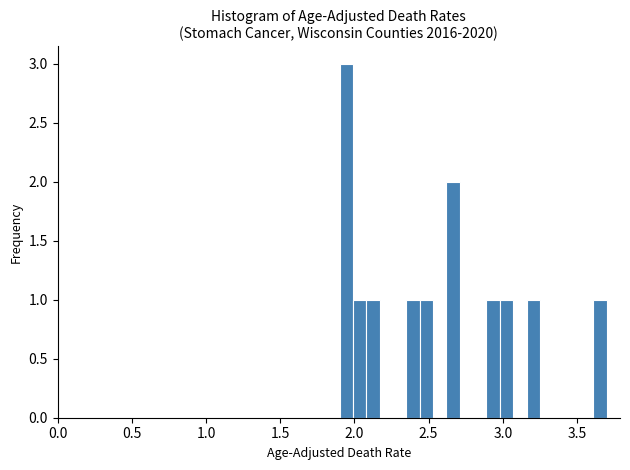

Read against the x-axis, roughly where is the centre of the tallest bar?

1.95